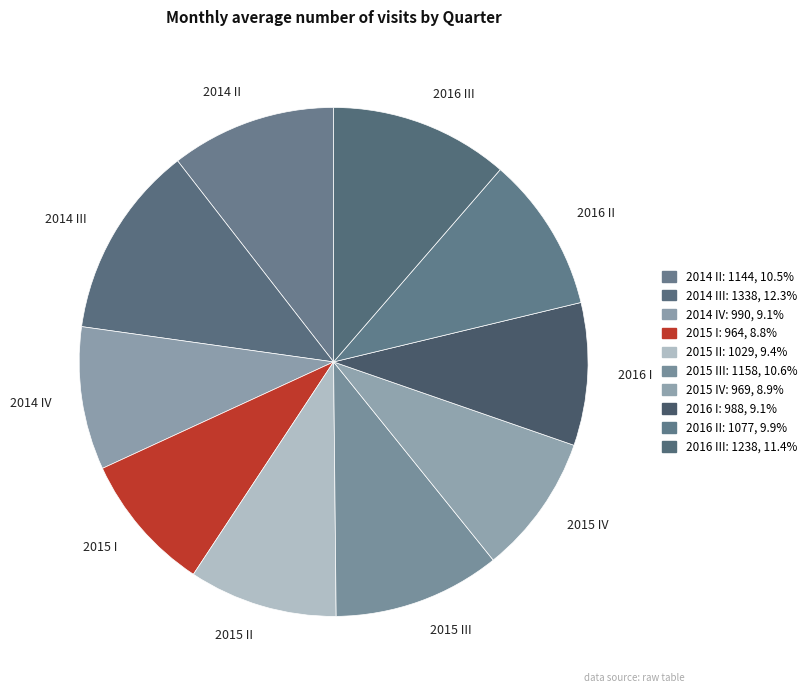

Between 2016 II and 2015 III, which is larger?

2015 III